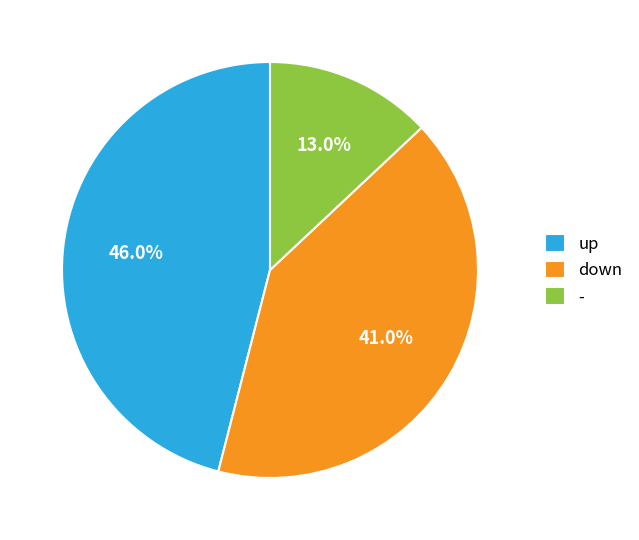

Is there a majority slice in this chart?

No